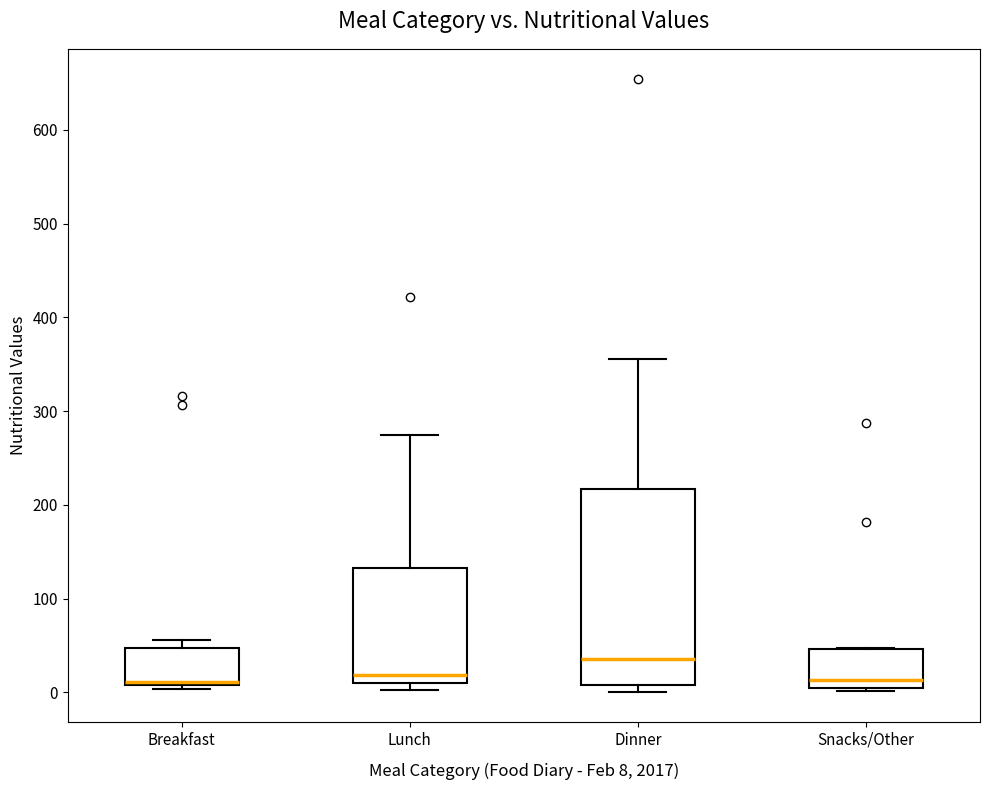

Reading left to right, read every box against the y-axis: the position of its median line, the range the box covers, and the ends of its whiskers. The values are not printed on the chart, so give them approximately, as read against the axis.

Breakfast: median 10 (just above the box's lower edge), box 10 to 50, whiskers 0 to 60
Lunch: median 20, box 10 to 130, whiskers 0 to 270
Dinner: median 40, box 10 to 220, whiskers 0 to 360
Snacks/Other: median 10, box 0 to 50, whiskers 0 (just below the box's lower edge) to 50